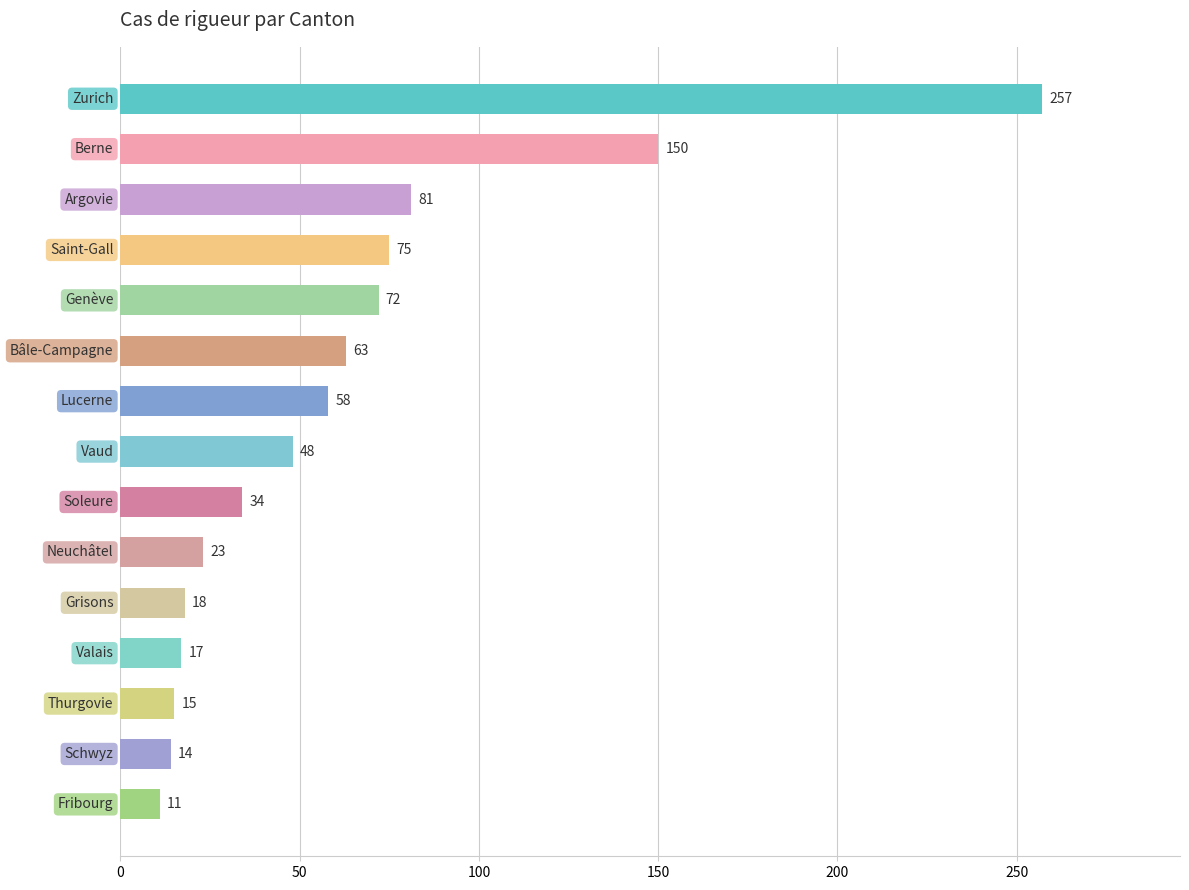

Reading top to bottom, transcribe all the data shown in this chart.

257	150	81	75	72	63	58	48	34	23	18	17	15	14	11